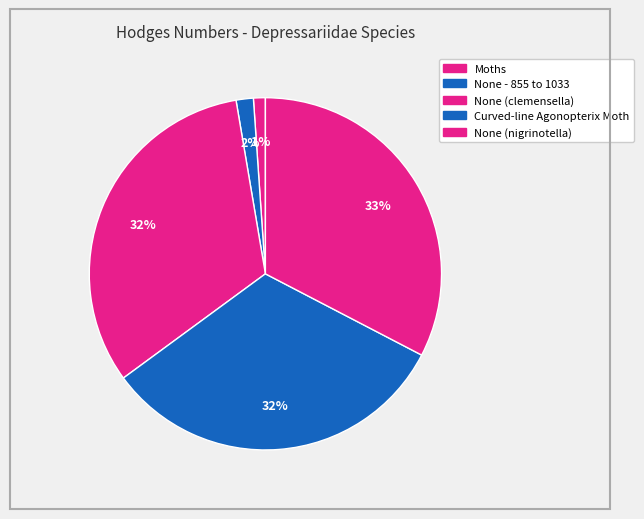

Count the number of slices in the pie.

5